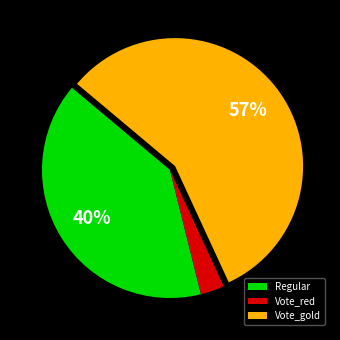

The Regular slice represents 40% of the pie. True or false?

True